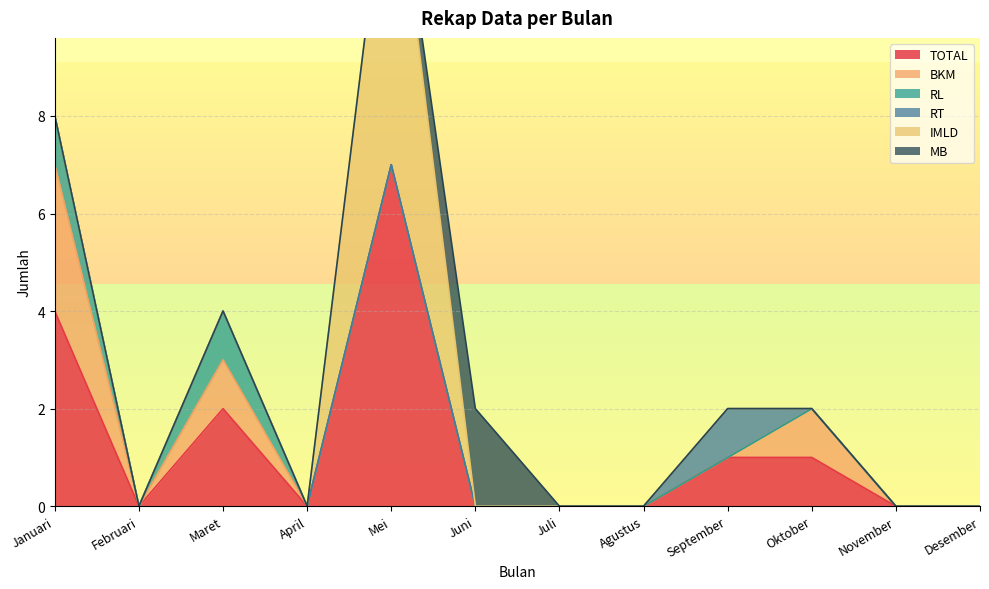

How many interior local peaks does the IMLD series have?

1